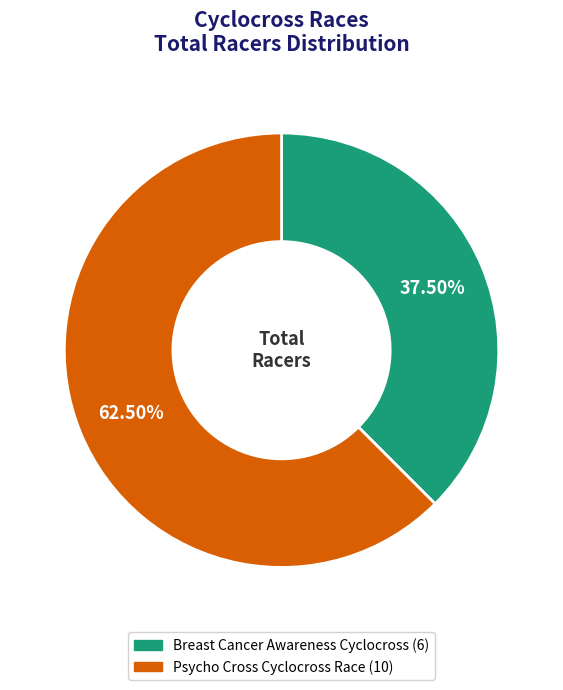

How many segments does this pie chart have?

2